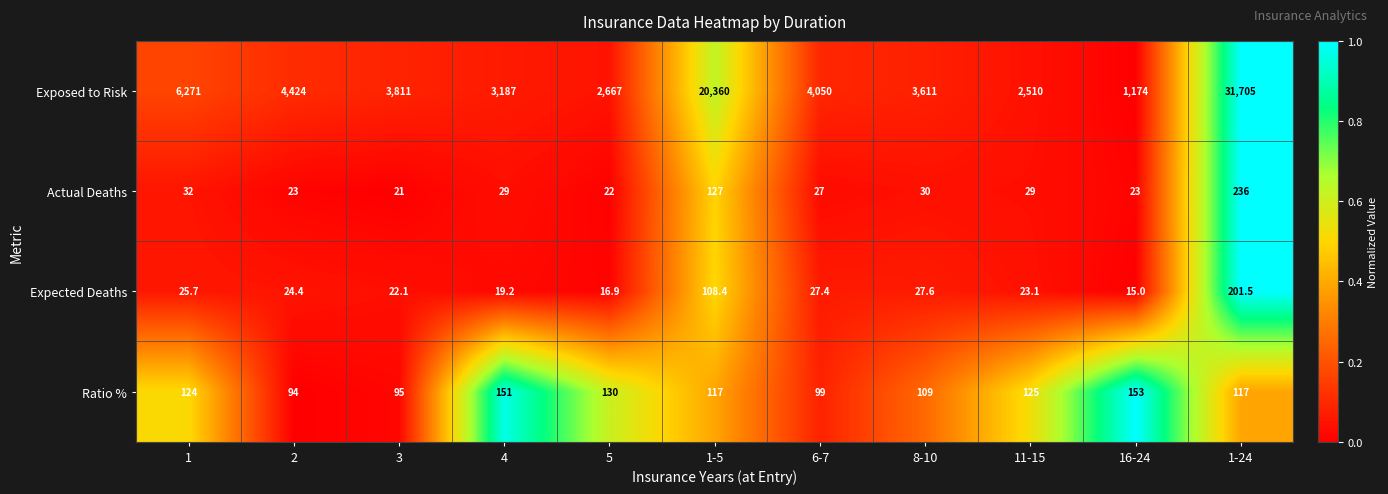

What is the difference between the maximum and second lowest values in the Ratio % series?

58.0